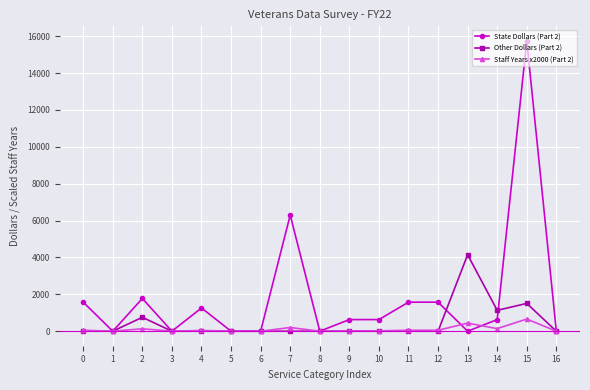

How many lines are shown in the chart?

3